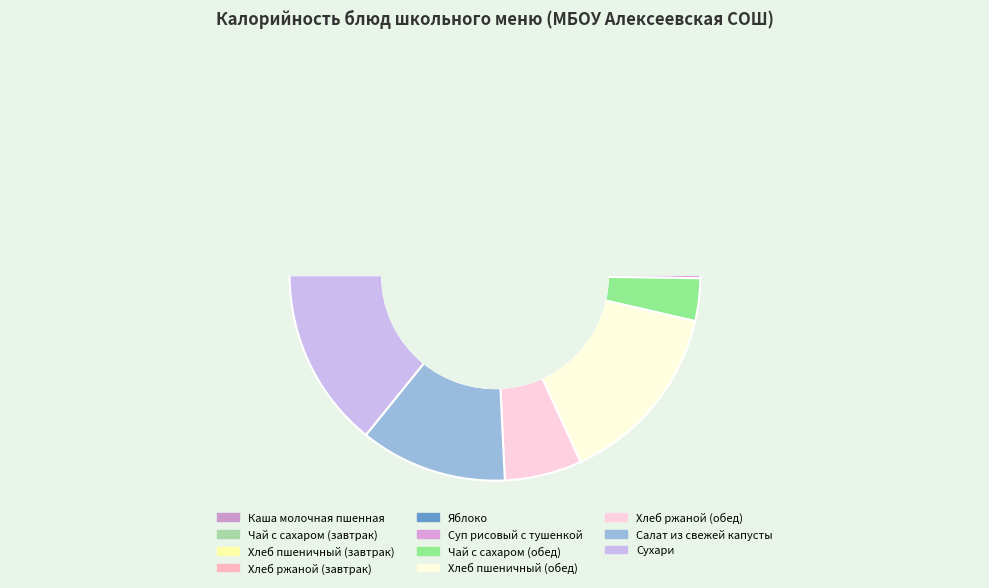

Does any single category account for the majority?

No